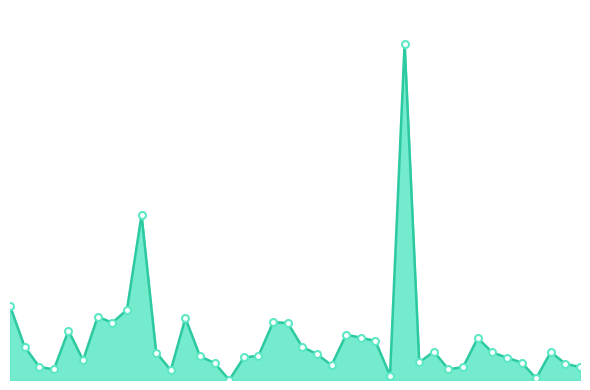

Reading left to right, extract all data points from this chart.

3433	1543	613	489	2295	922	2938	2657	3253	7654	1275	456	2872	1099	787	0	1046	1122	2676	2646	1532	1203	683	2102	1964	1808	205	15597	818	1316	497	599	1946	1280	1036	809	79	1299	753	598